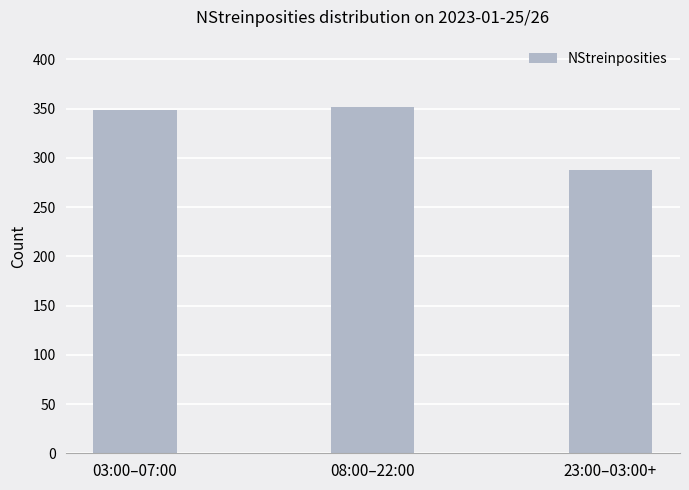

What is the change in value from 08:00–22:00 to 23:00–03:00+?

-64